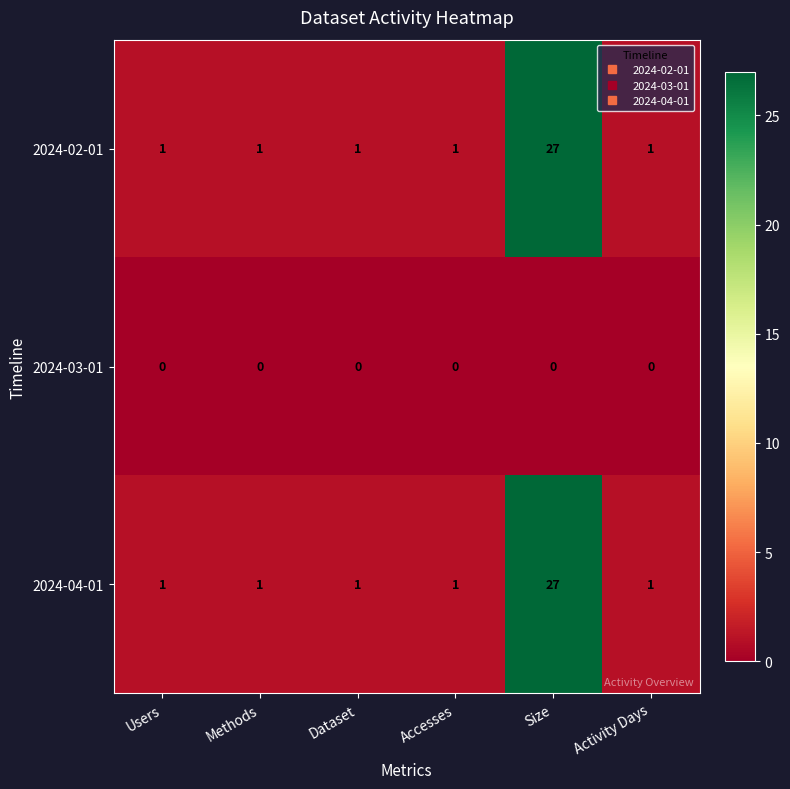

True or false: 2024-02-01 has a value of 2 at Methods.

False